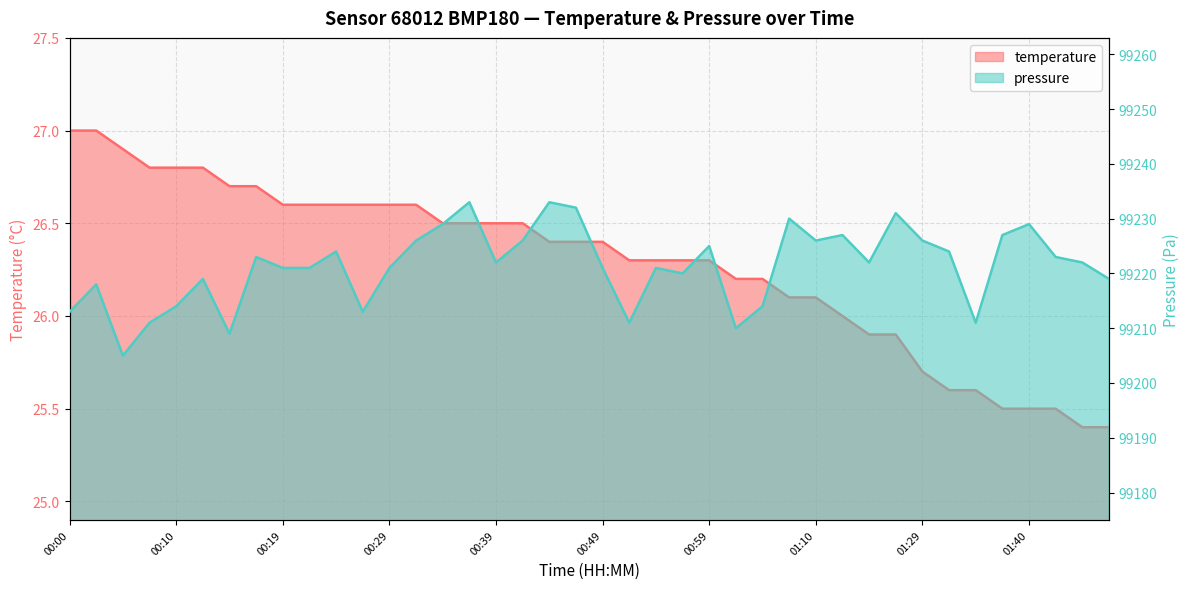

Which series has the largest total across all categories?

pressure